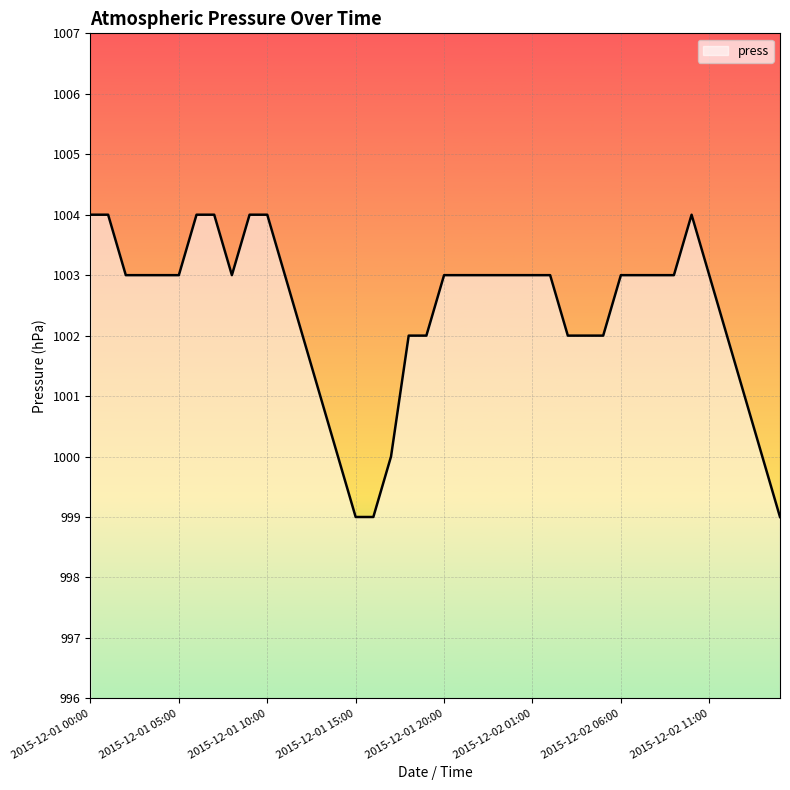

What is the difference between the maximum and minimum values?

5